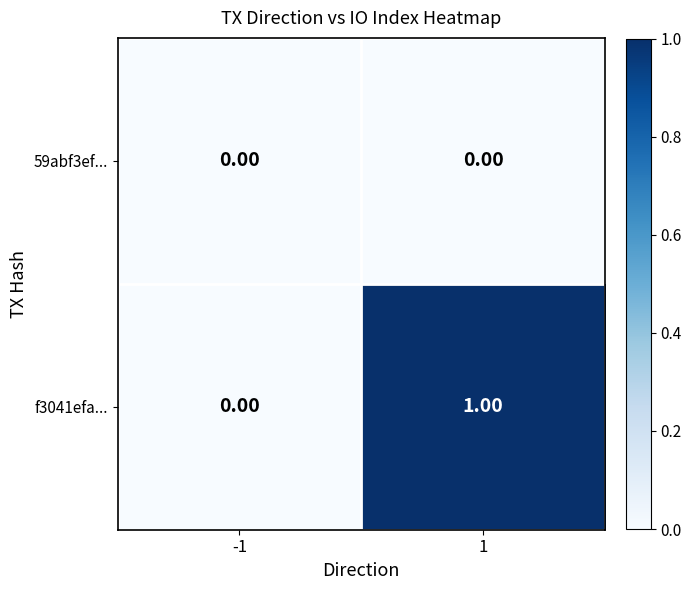

Rank the series by their maximum value, from lowest to highest.

59abf3ef..., f3041efa...